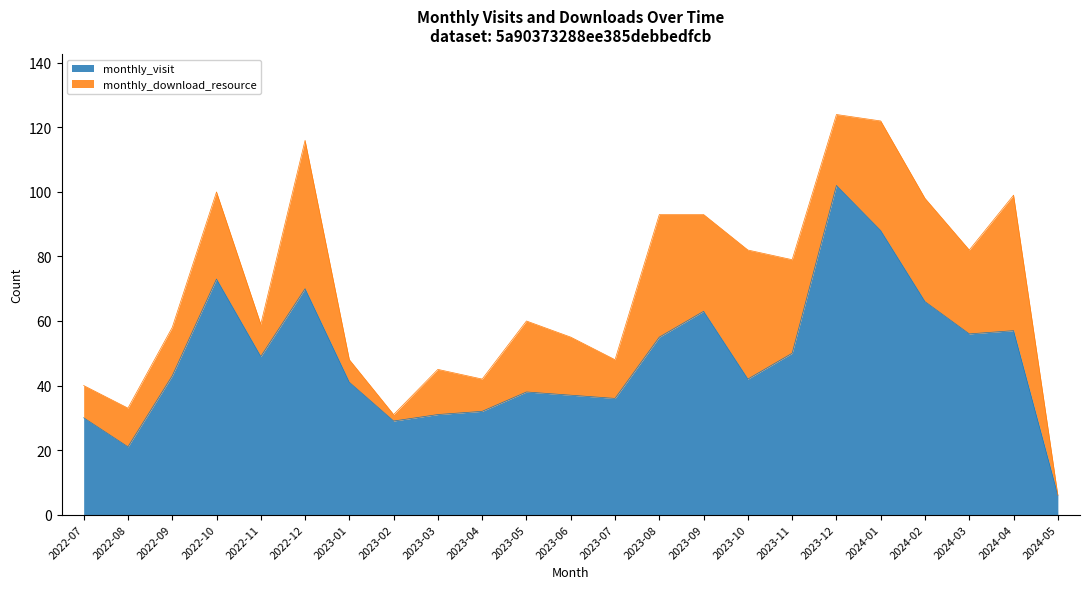

What is the label of the 18th point from the right?

2022-12